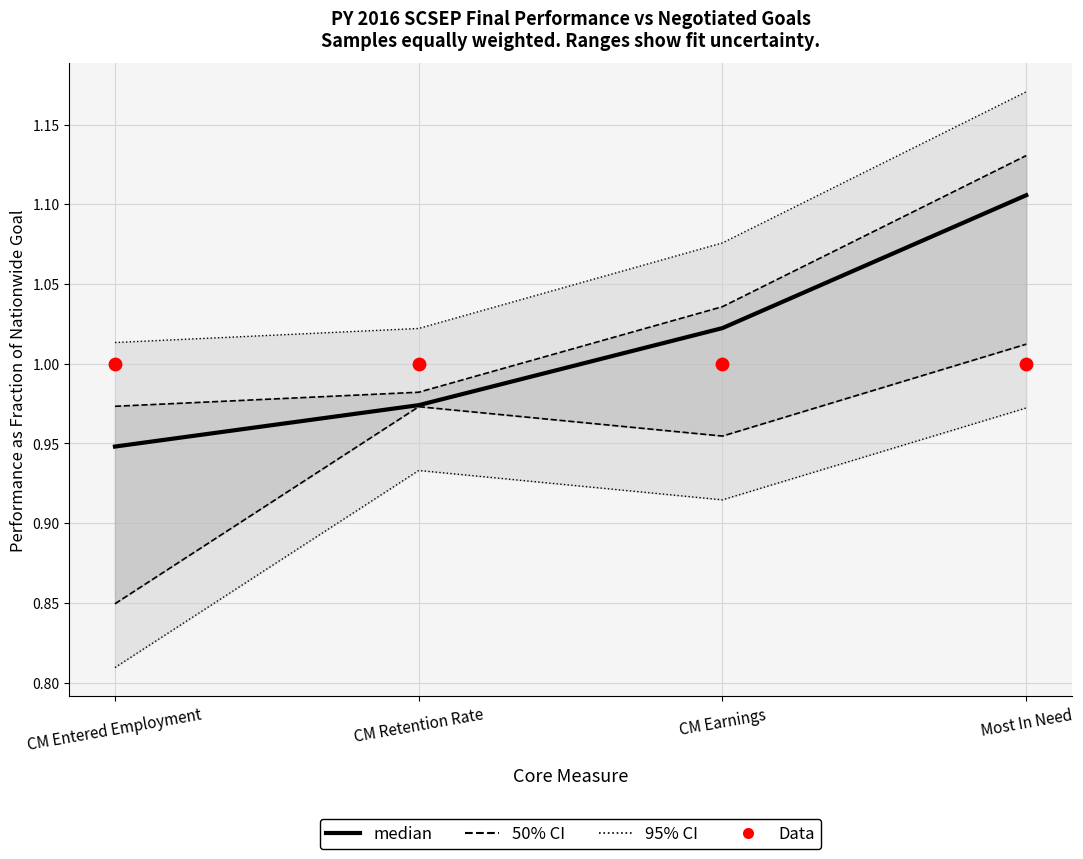

At which category is the sum across all series the highest?

Most In Need